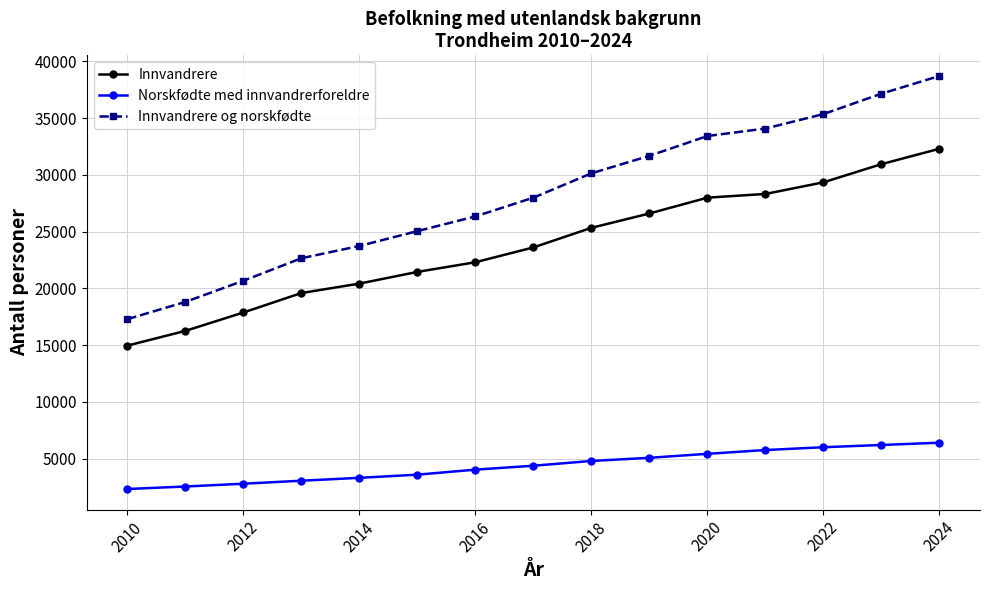

How many lines are shown in the chart?

3